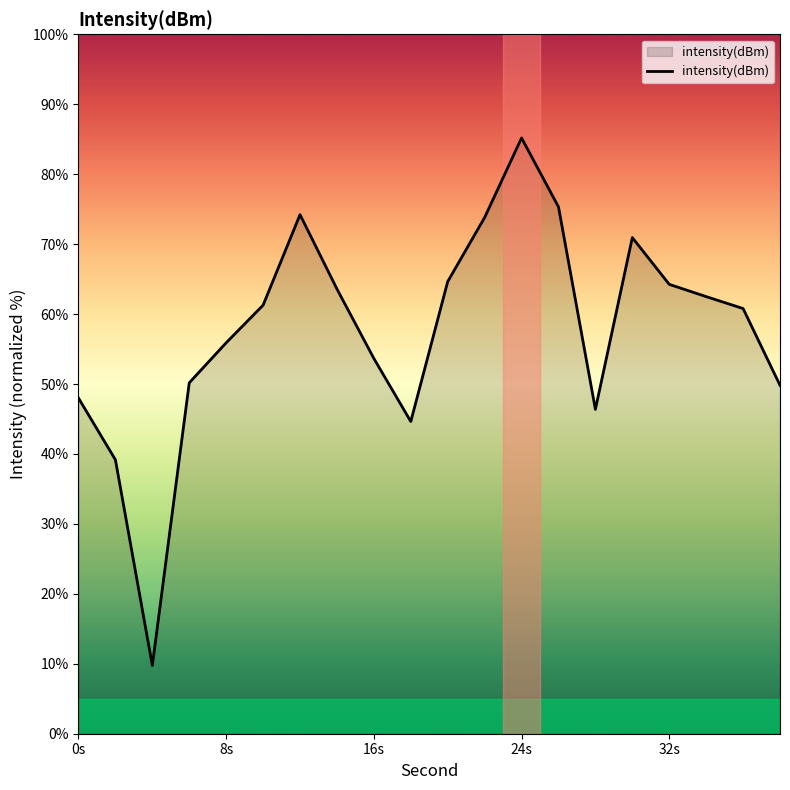

What is the maximum value shown in the chart?

85.2